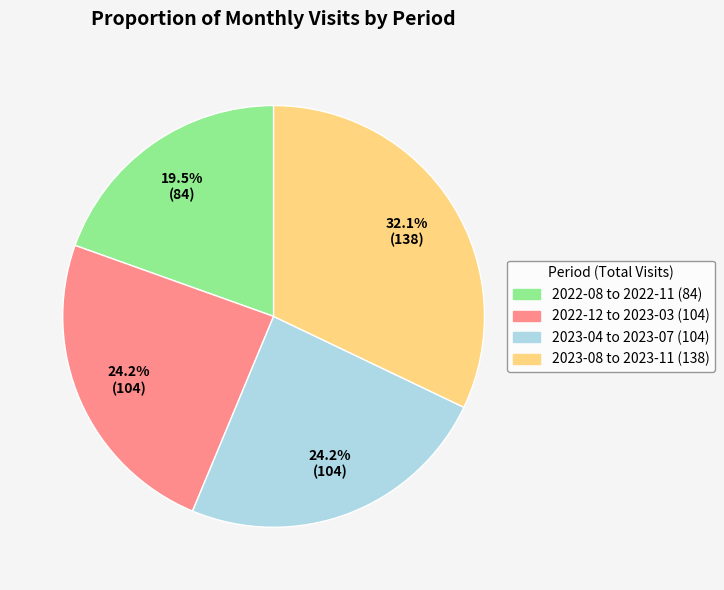

Does any single category account for the majority?

No